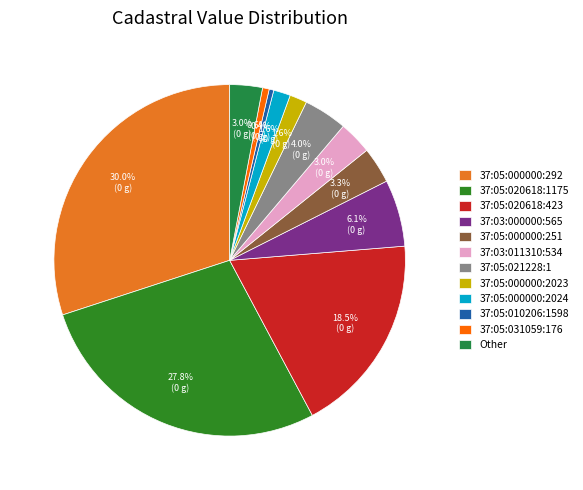

Does 37:03:011310:534 account for over 50% of the chart?

No